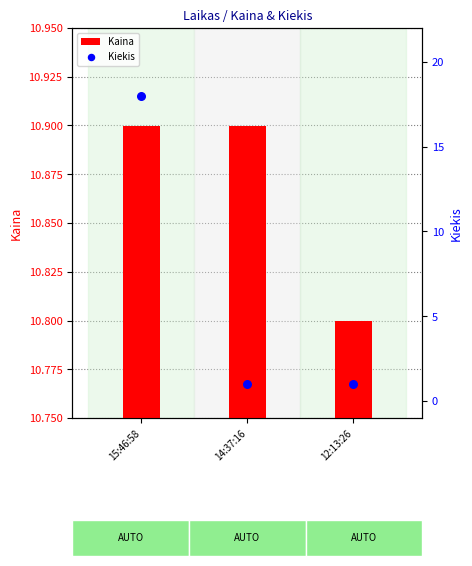

At how many categories does at least one series exceed 1?

3